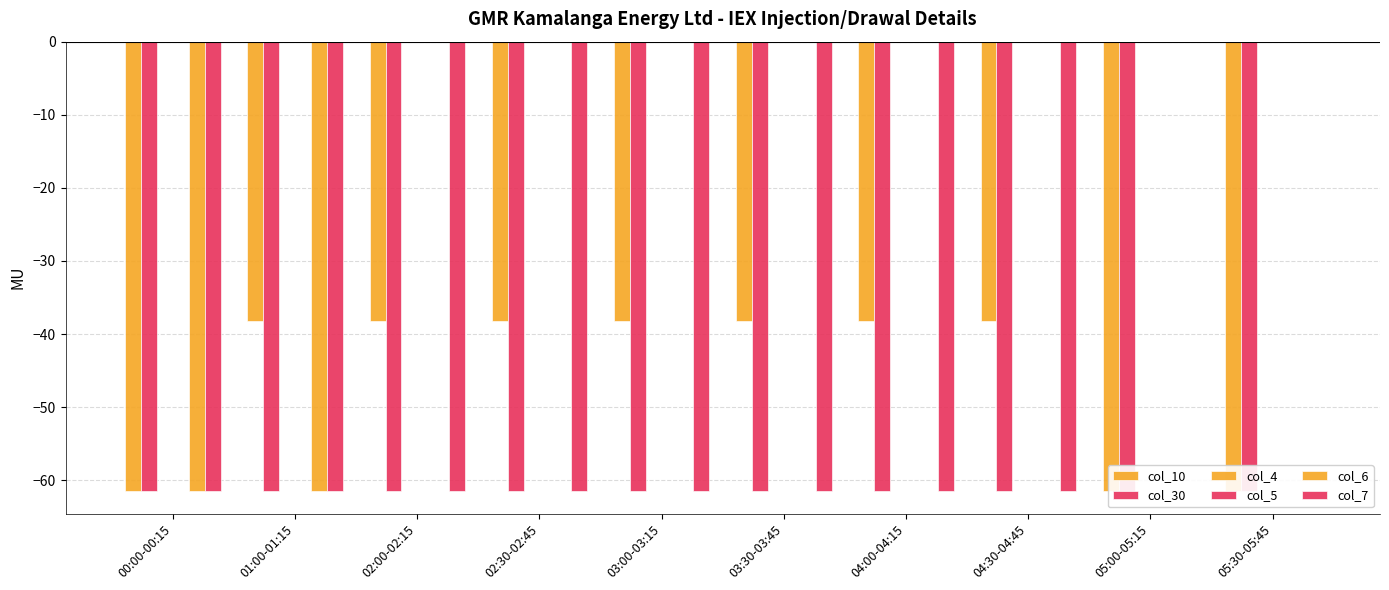

At 02:00-02:15, list the series in order from largest to smallest.

col_4, col_5, col_6, col_10, col_30, col_7